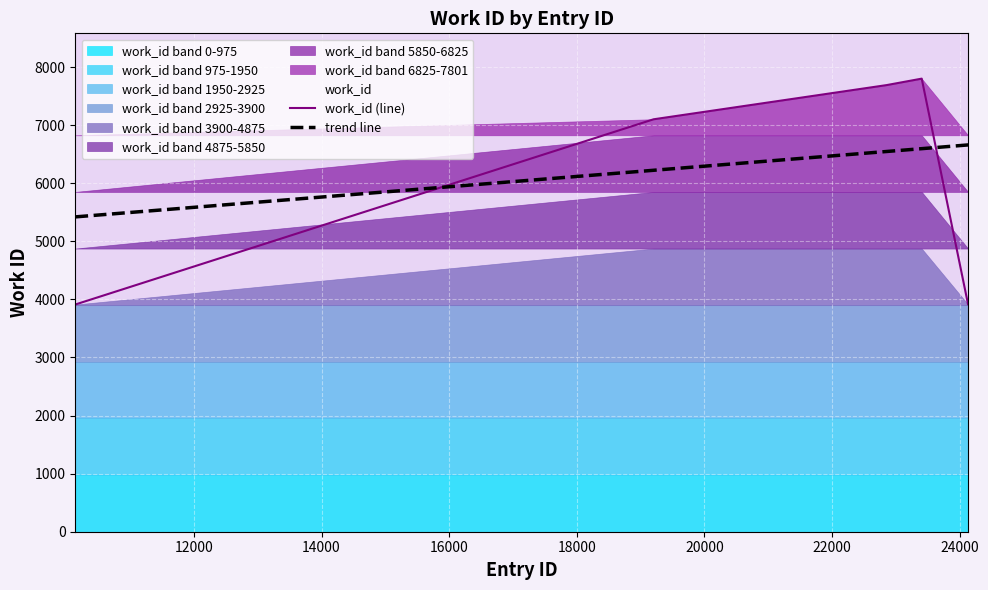

What is the minimum value for trend line?

5420.7